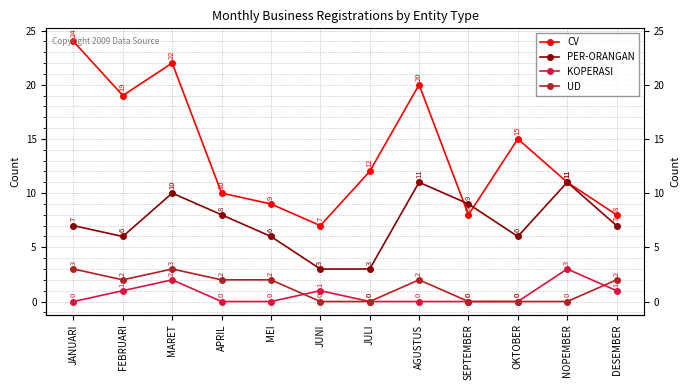

True or false: UD and CV cross at least once.

False